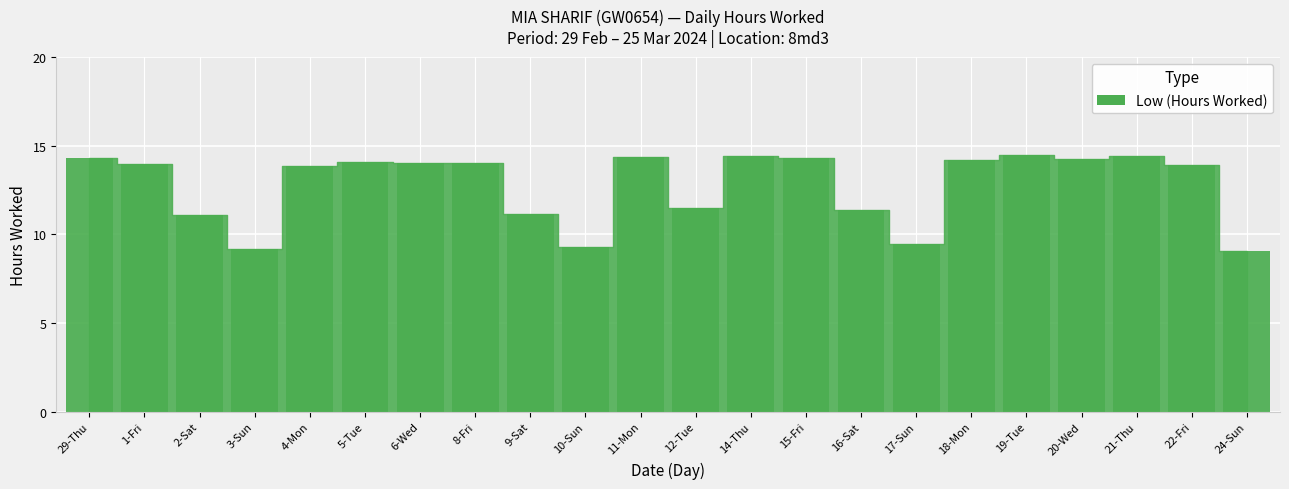

What is the label of the 3rd bar from the right?

21-Thu